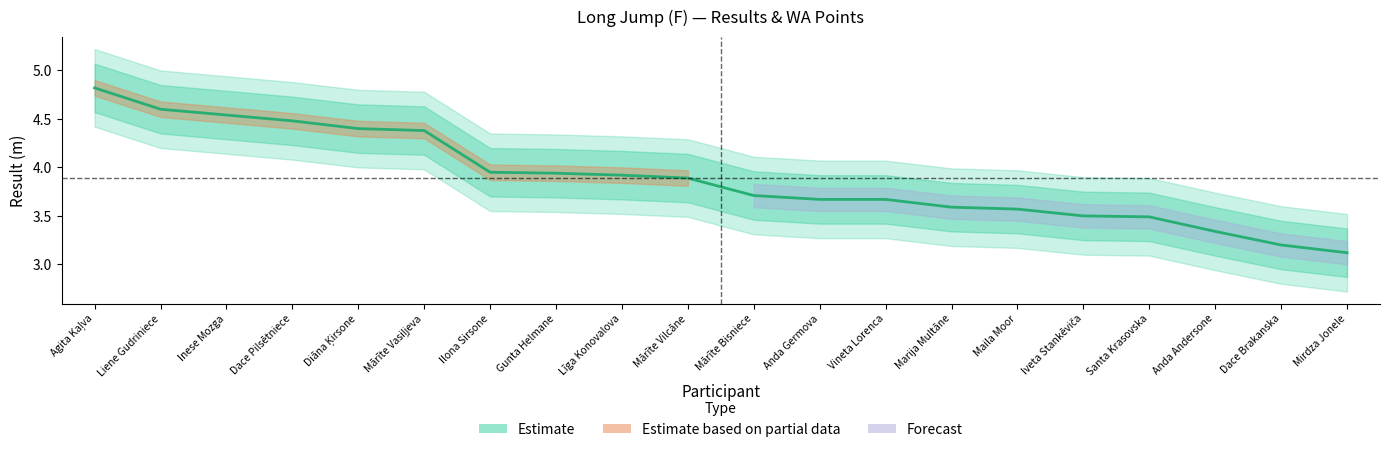

What position from the right is Diāna Ķirsone?

16